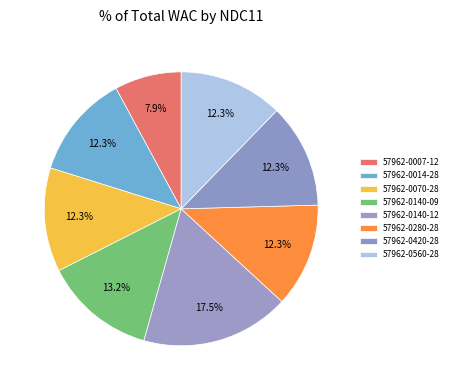

Does any single category account for the majority?

No